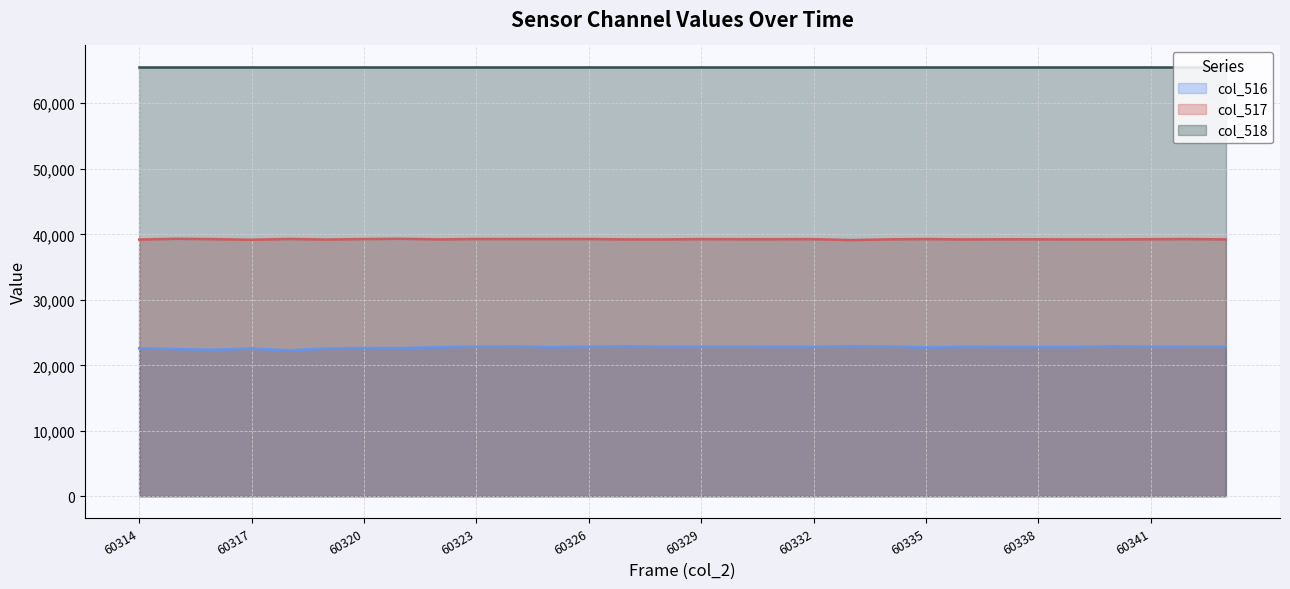

At which label does col_517 reach its peak?

60315